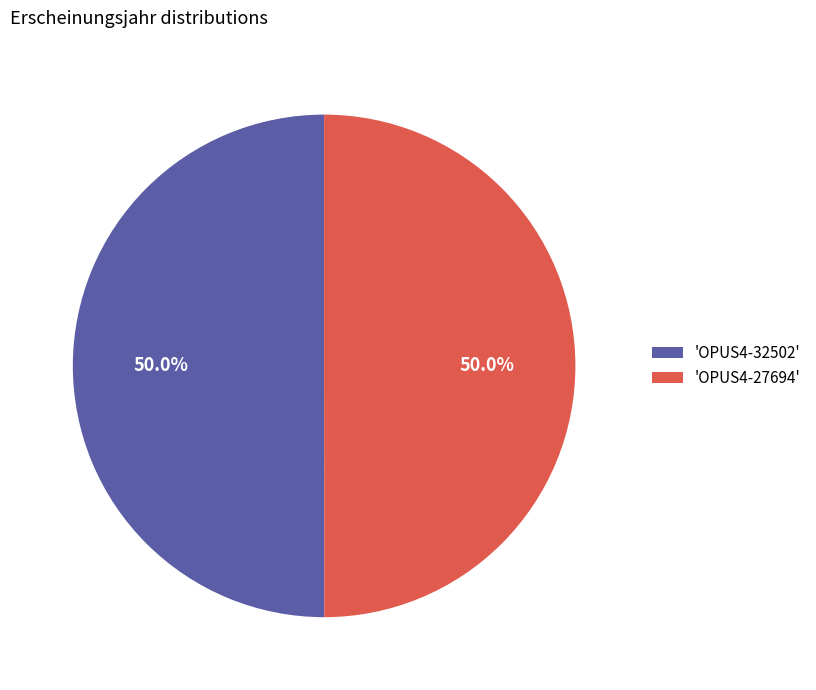

To the nearest percent, what is the average slice percentage?

50%